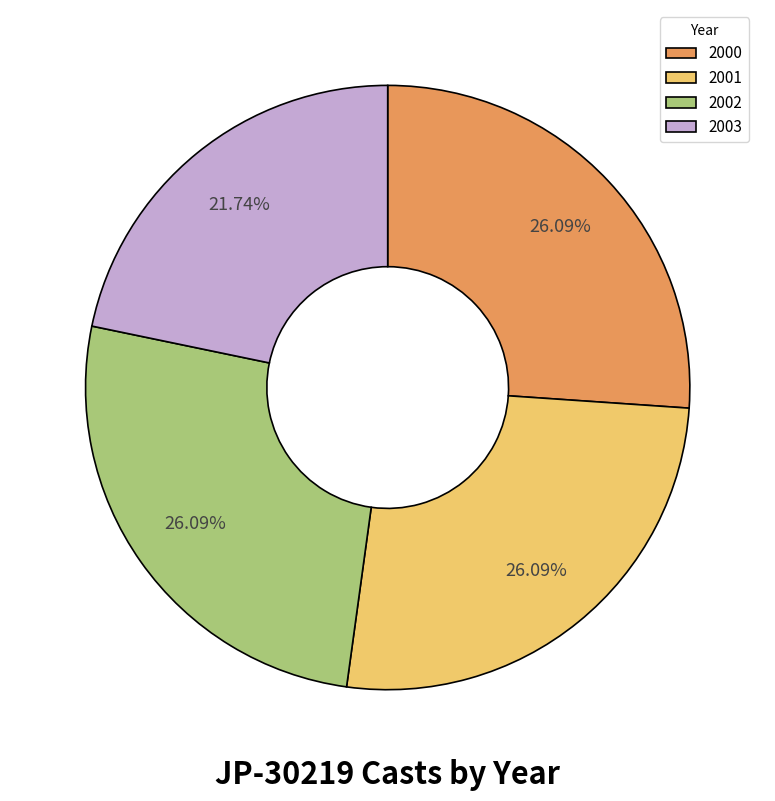

Combined, what portion of the pie is 2003 and 2001?

47.8%